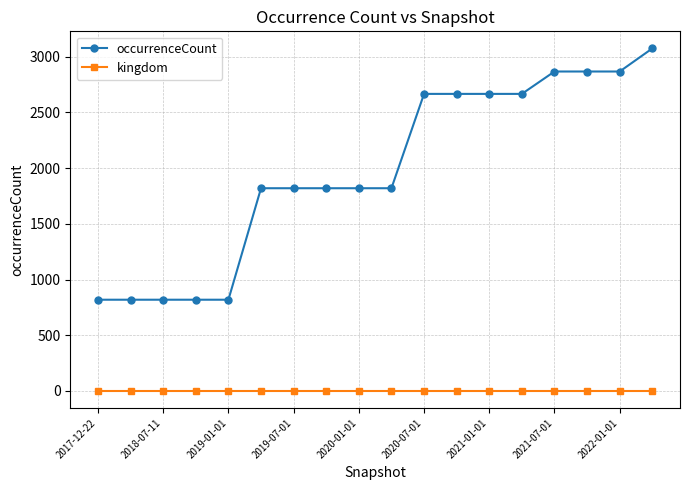

True or false: kingdom and occurrenceCount cross at least once.

False